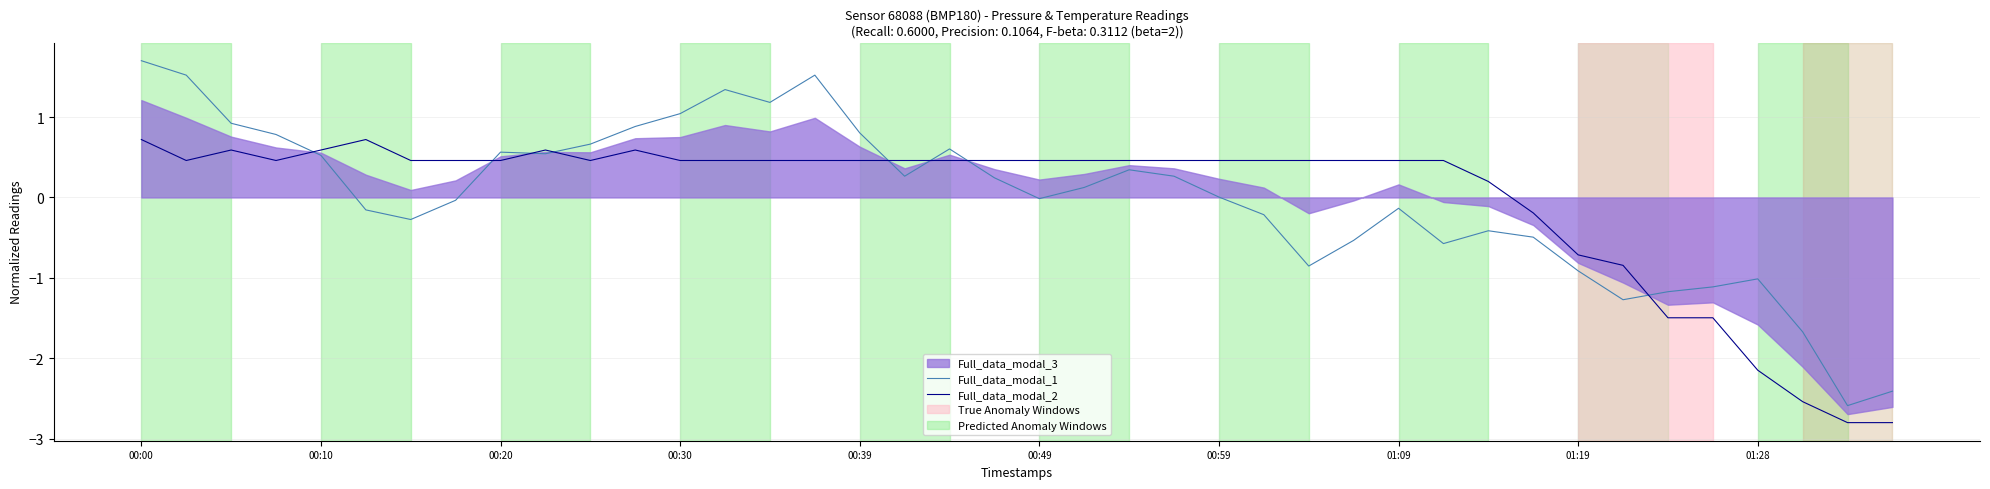

What is the value of the Full_data_modal_2 point at the 25th from the left?

0.5